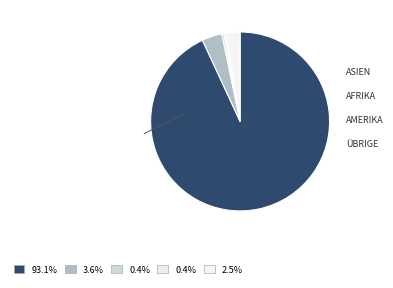

How many segments does this pie chart have?

5